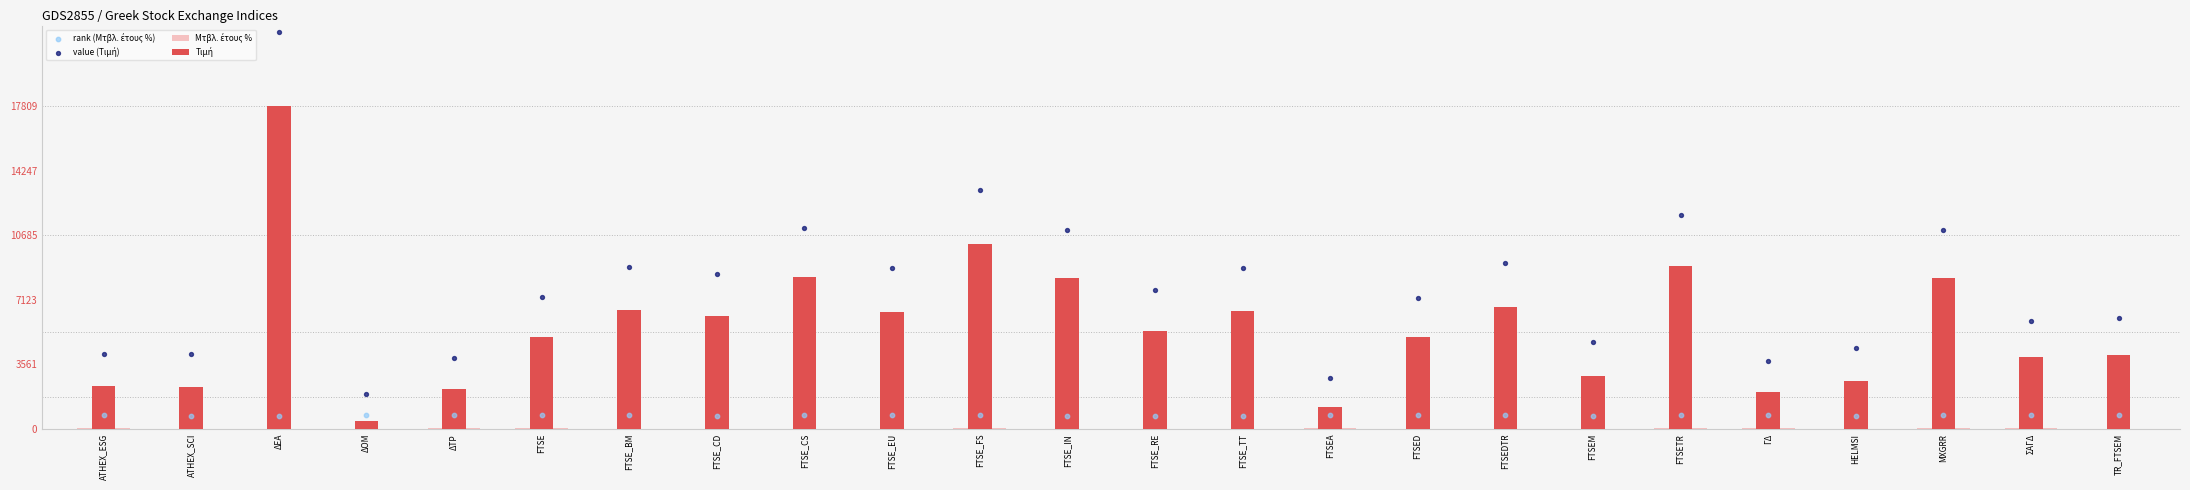

Which series reaches the maximum Y coordinate?

value (Τιμή)